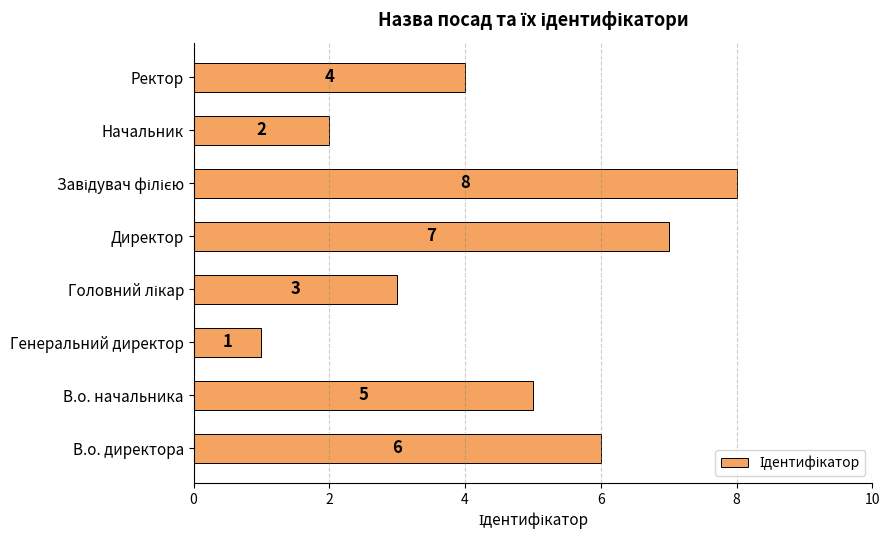

What is the approximate value at Директор?

7